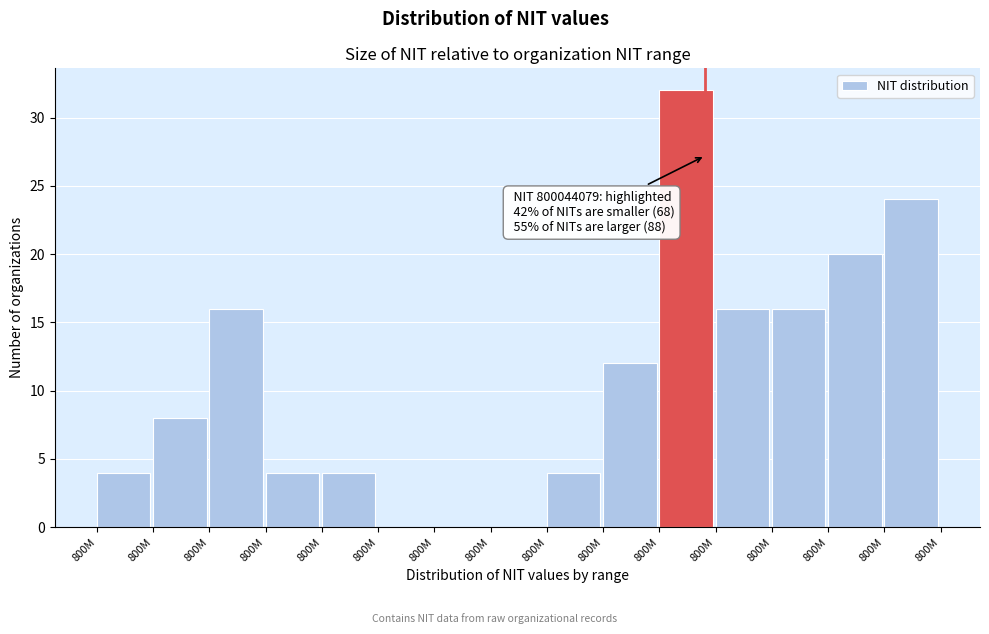

Are the bars horizontal?

No